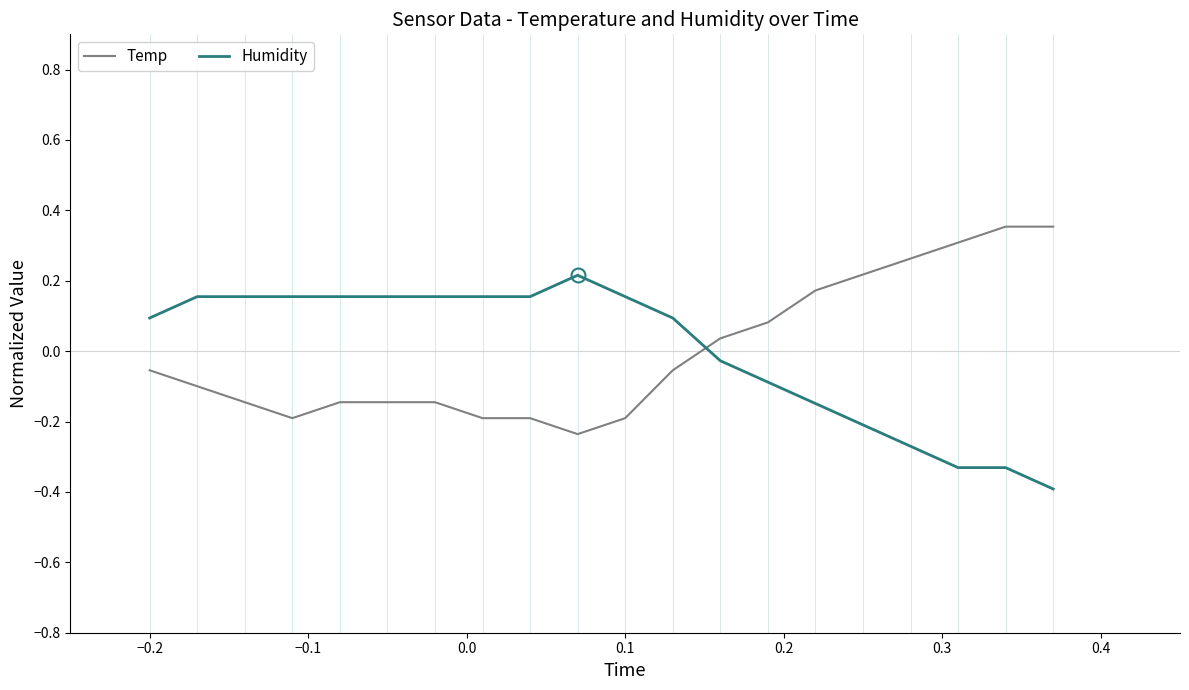

Which series ends up on top after the final intersection of Temp and Humidity?

Temp